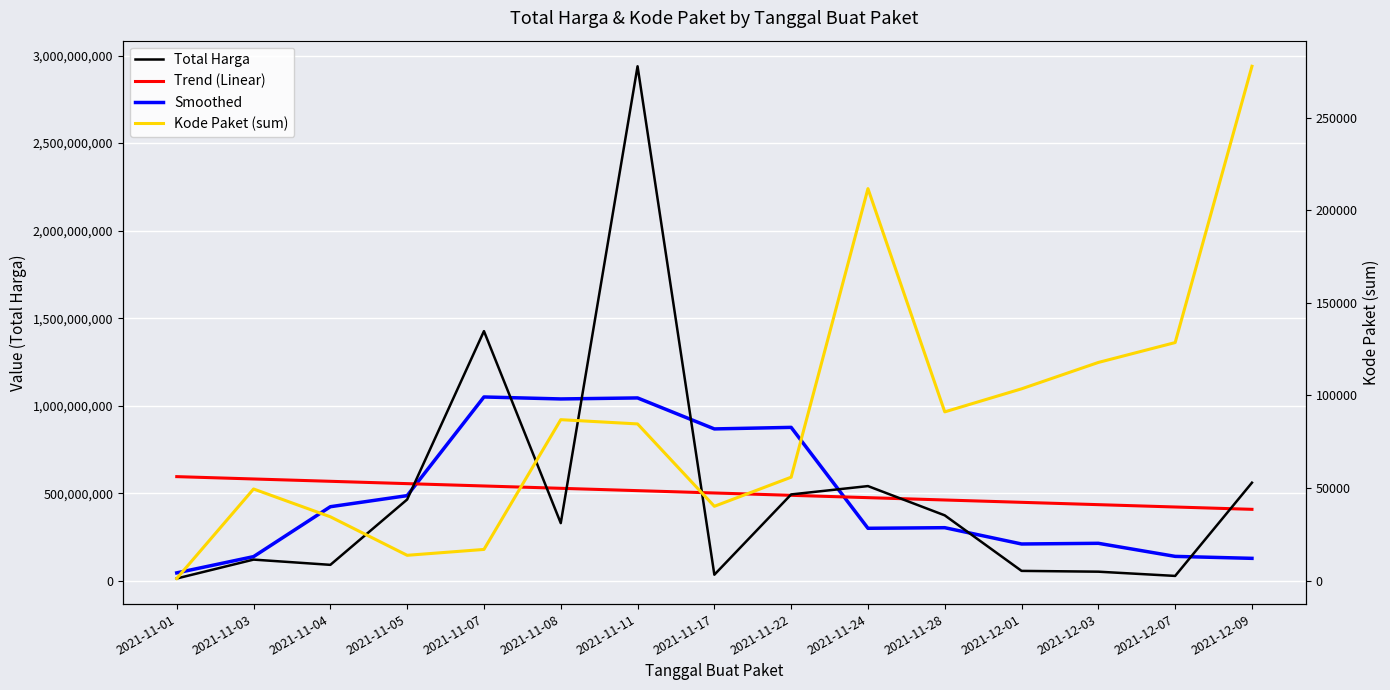

What is the value of the Kode Paket (sum) point at the 8th from the left?

40112.0